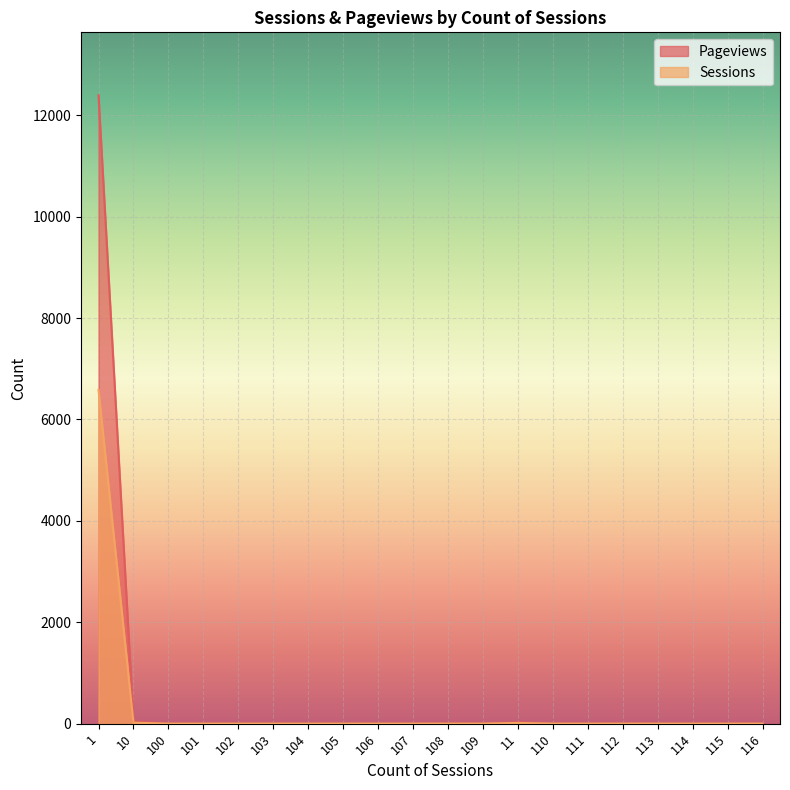

At which label is Sessions closest to 3291?

10